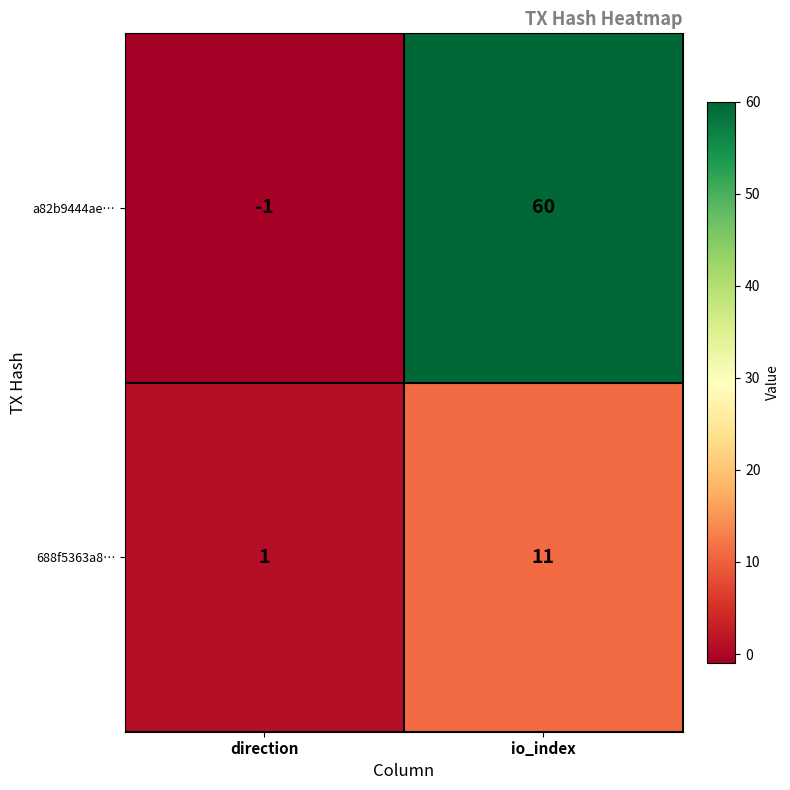

Which series changed the most between direction and io_index?

a82b9444ae…